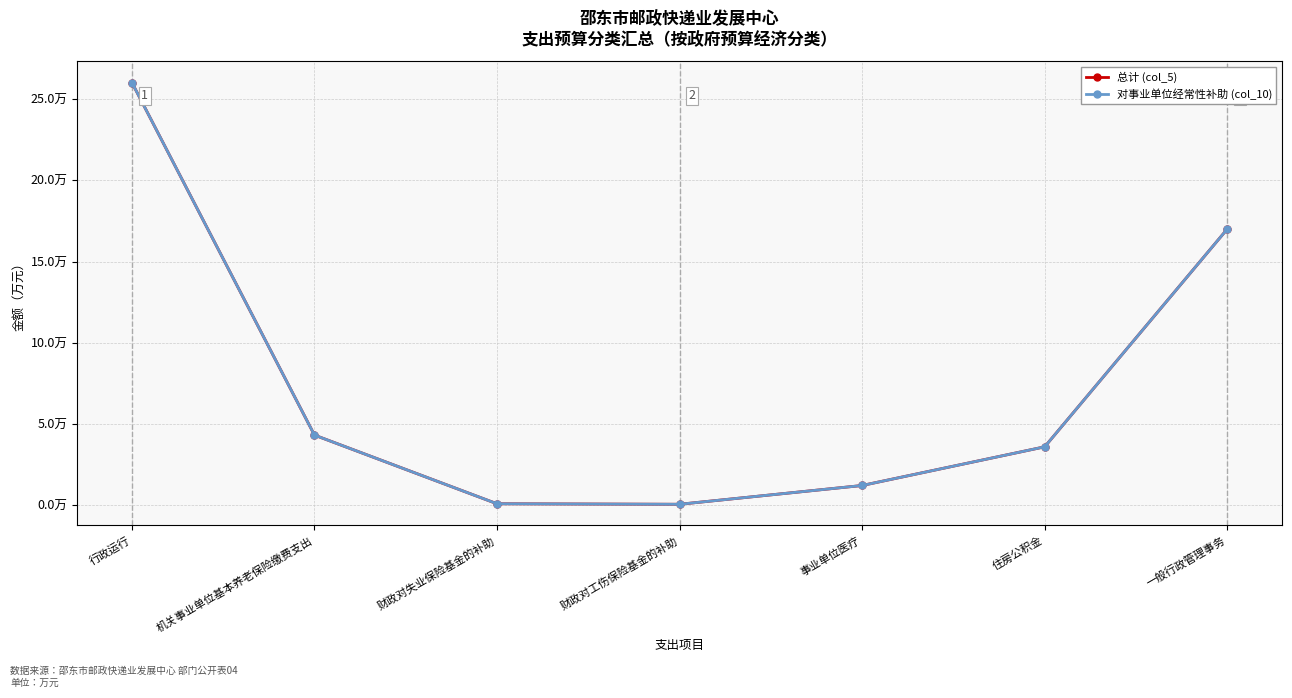

Rank the categories by 对事业单位经常性补助 (col_10) value from highest to lowest.

行政运行, 一般行政管理事务, 机关事业单位基本养老保险缴费支出, 住房公积金, 事业单位医疗, 财政对失业保险基金的补助, 财政对工伤保险基金的补助